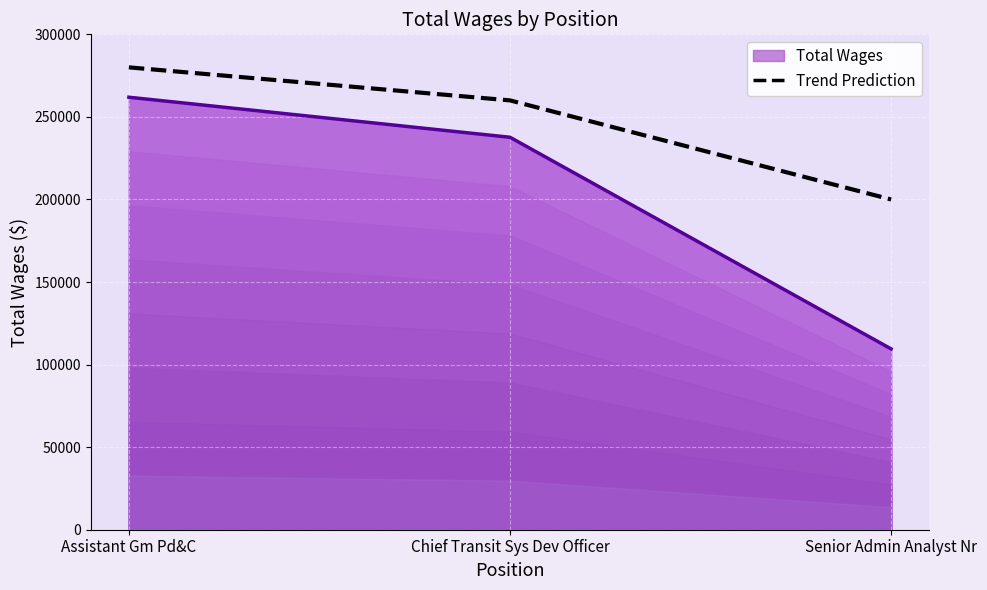

What is the difference between the second highest and minimum values?

60000